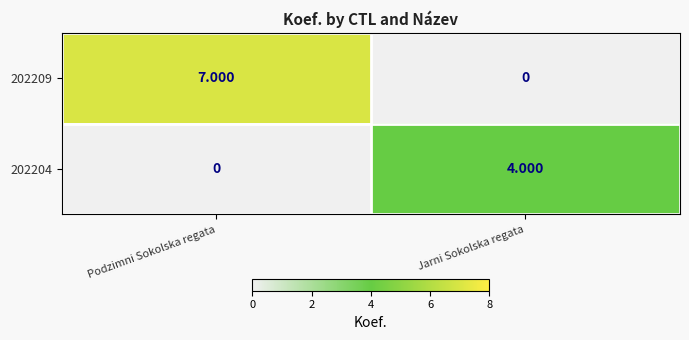

Between Podzimni Sokolska regata and Jarni Sokolska regata, which series saw the biggest shift?

202209